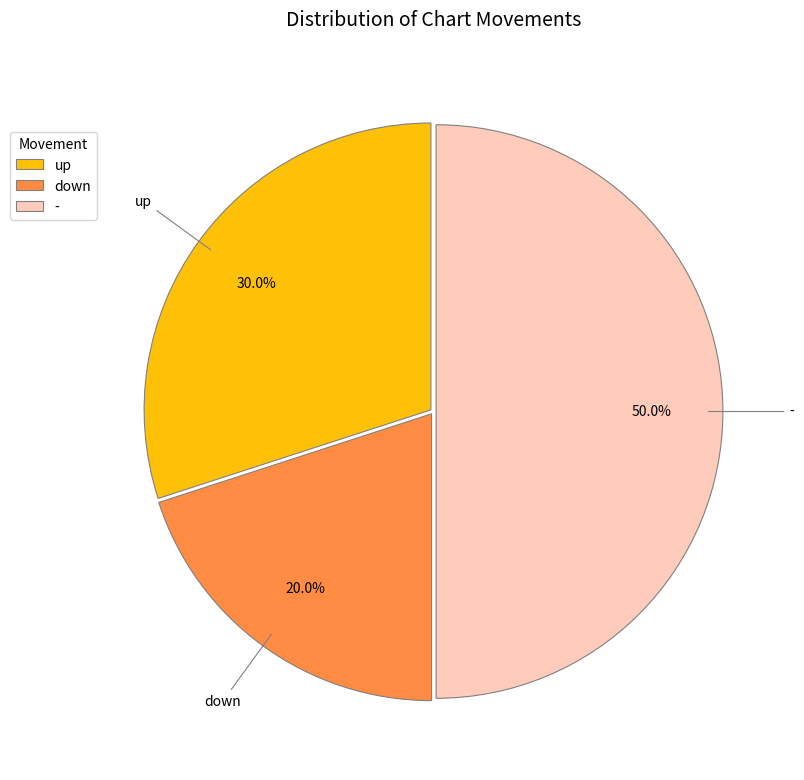

The down slice represents 31% of the pie. True or false?

False